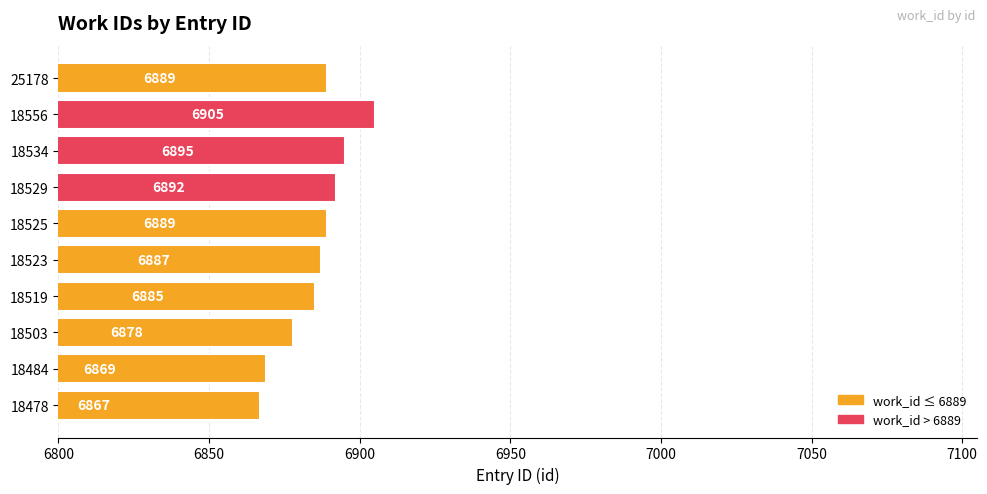

What is the maximum value shown in the chart?

6905